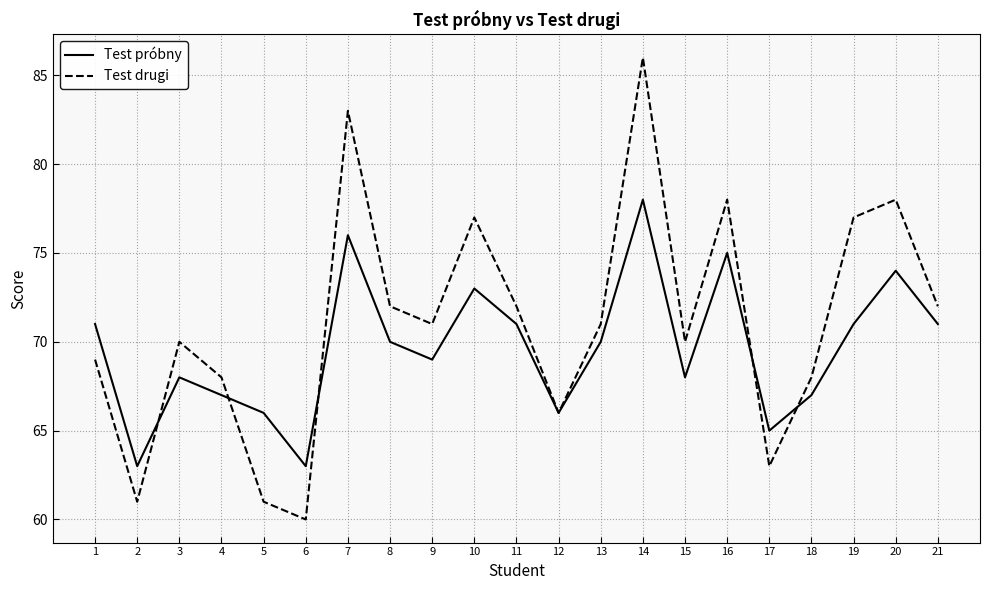

At how many categories does at least one series exceed 75?

6